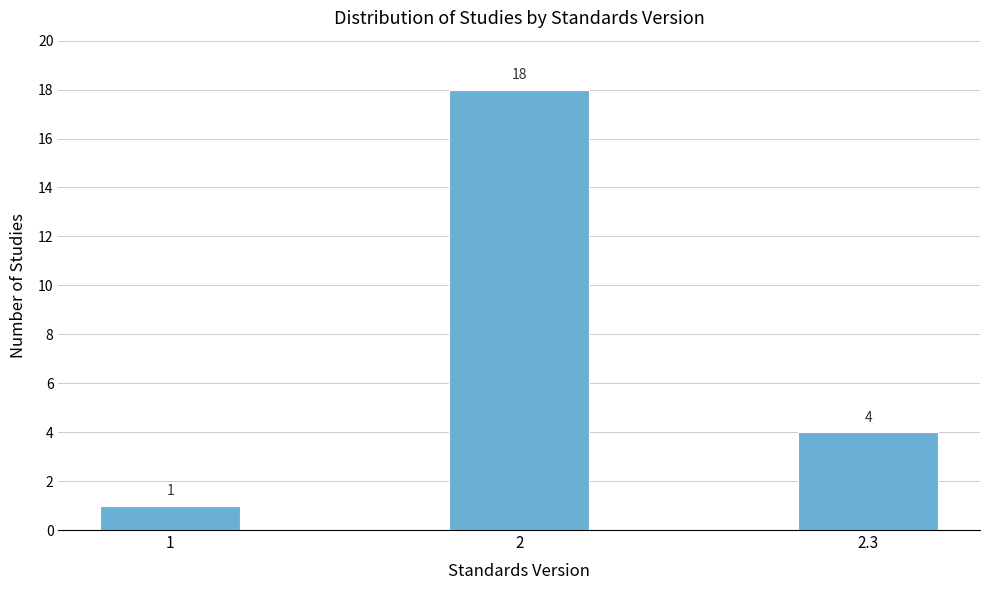

Reading left to right, what are all the values shown in this chart?

1	18	4